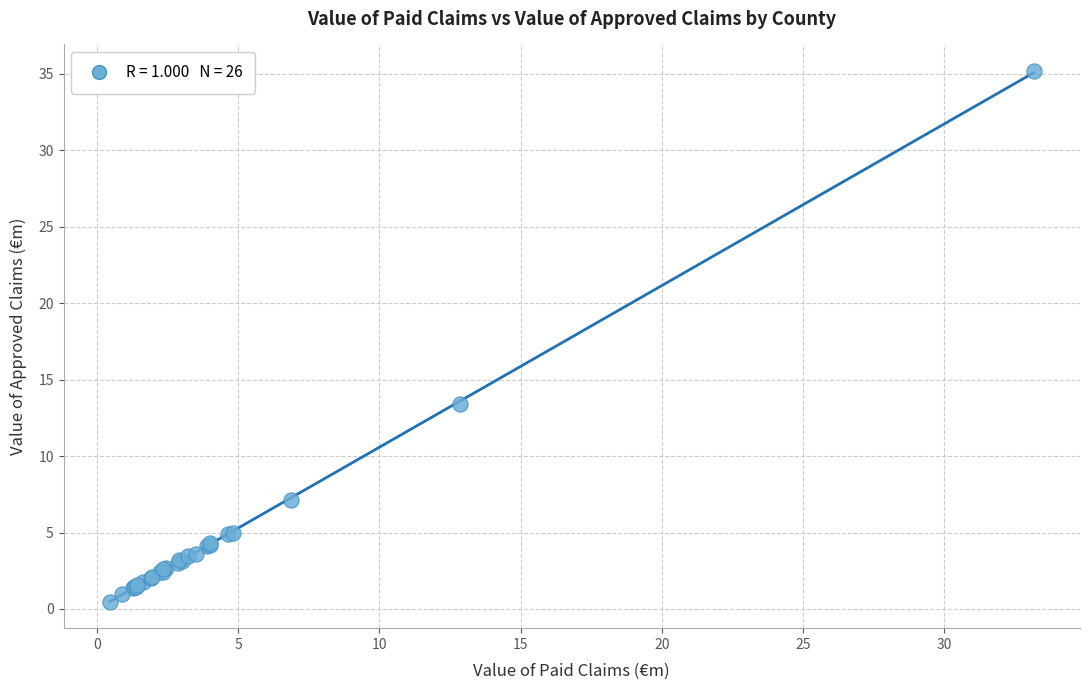

What Y value in the scatter plot is closest to 17?

13.4